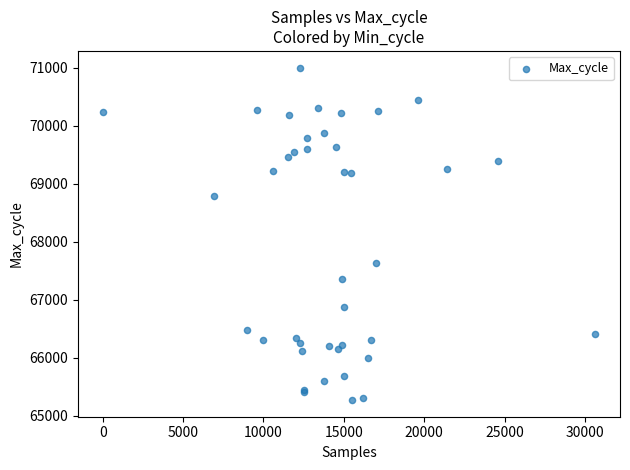

What Y value in the scatter plot is closest to 68134?

67625